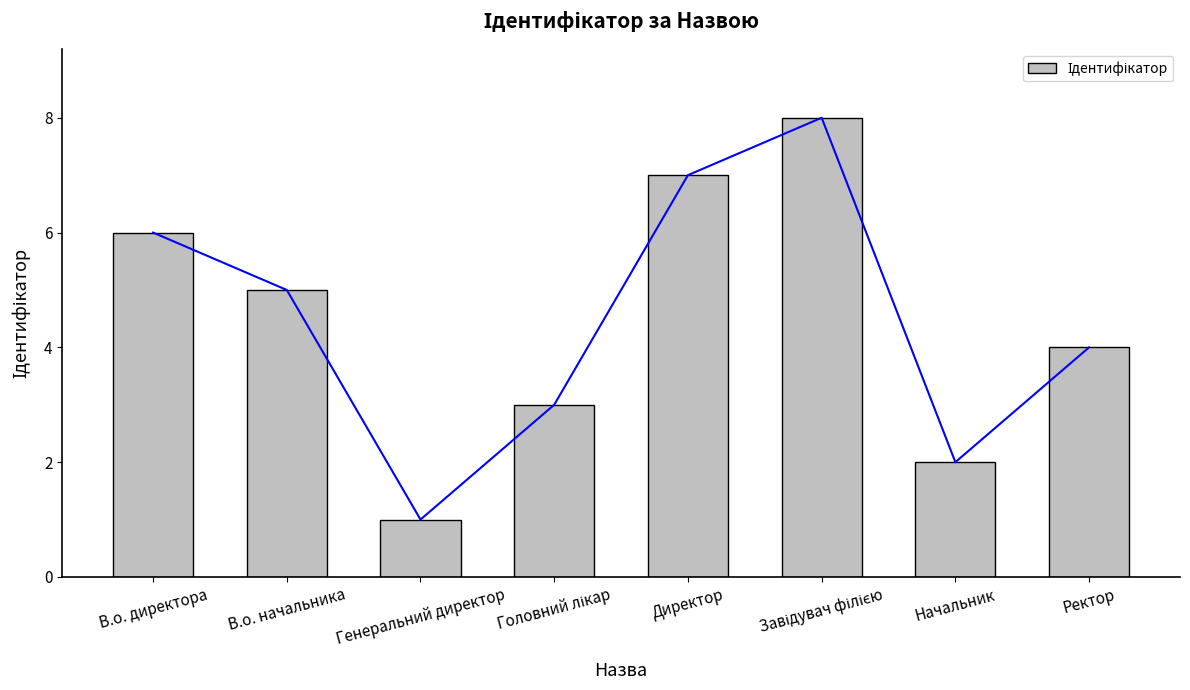

What is the change in value from Генеральний директор to Ректор?

+3